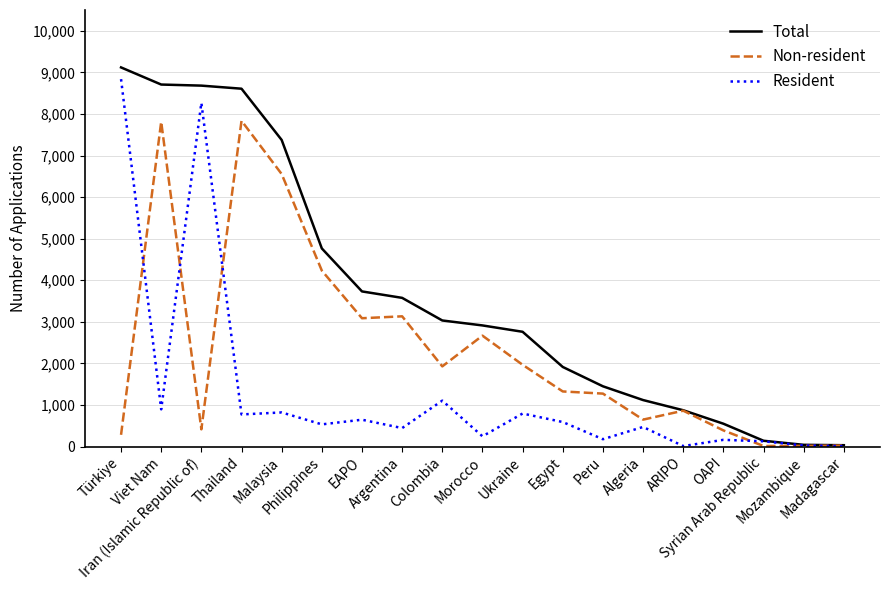

What position from the left is Argentina?

8